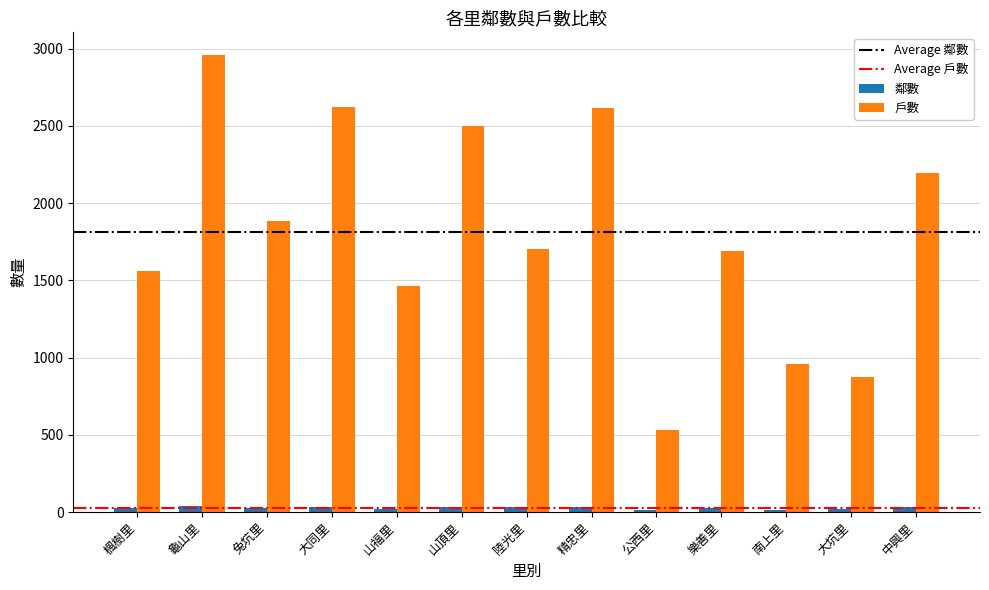

Which label corresponds to the largest value in the chart?

龜山里